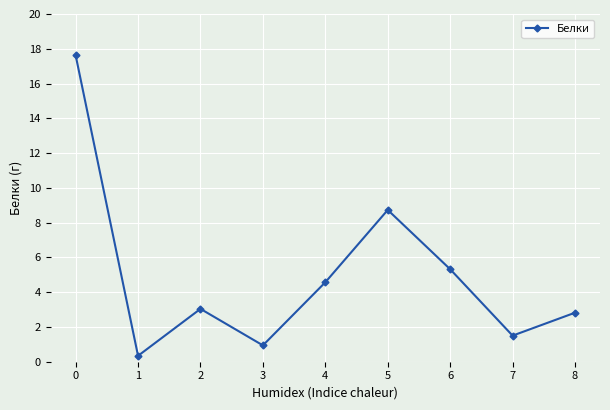

What is the ratio of the value at 8 to the value at 4?

0.6